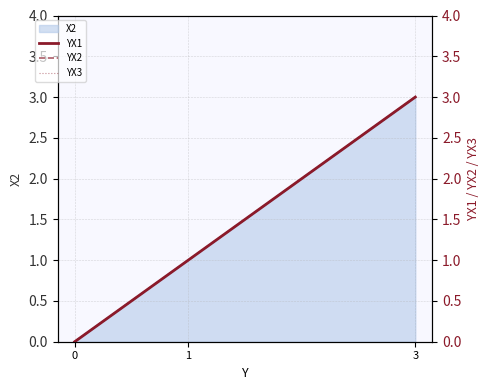

The YX3 series shows 5 at 3. True or false?

False